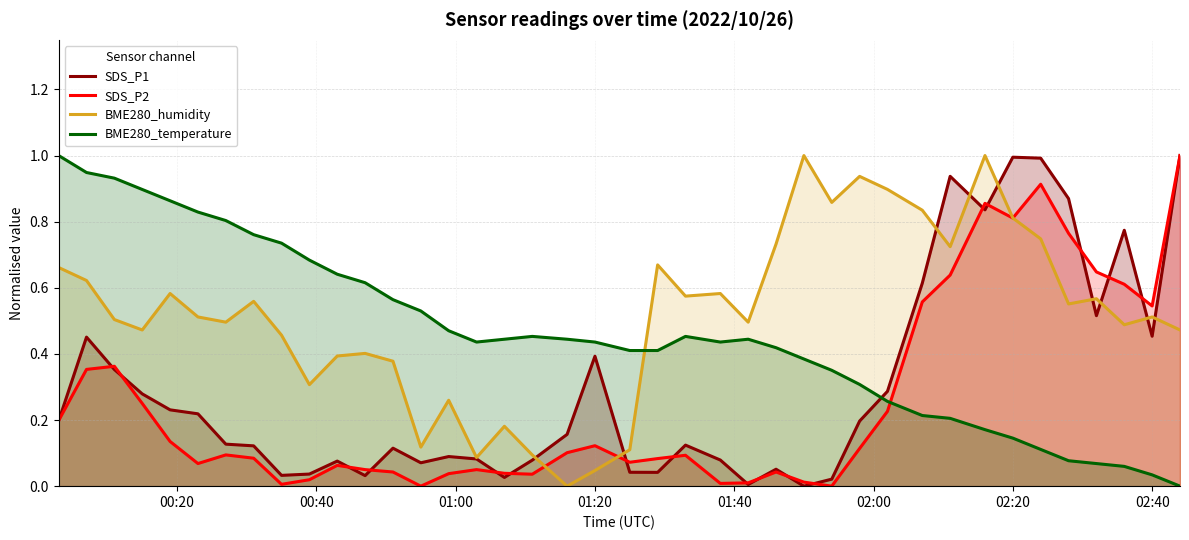

How many values in SDS_P2 are above zero?

38